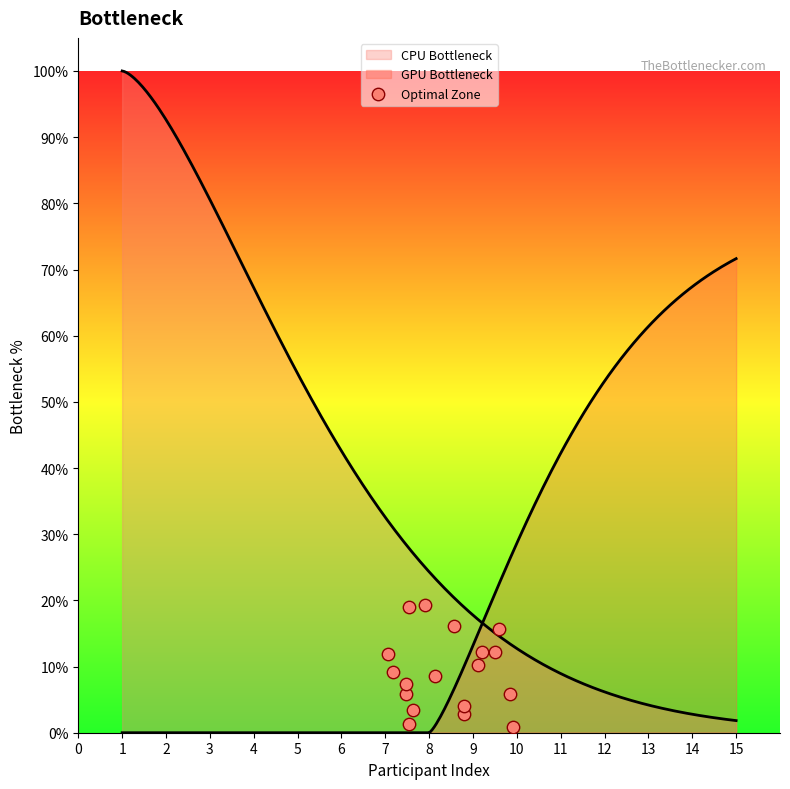

Which has a higher value, 10 or 14?

10